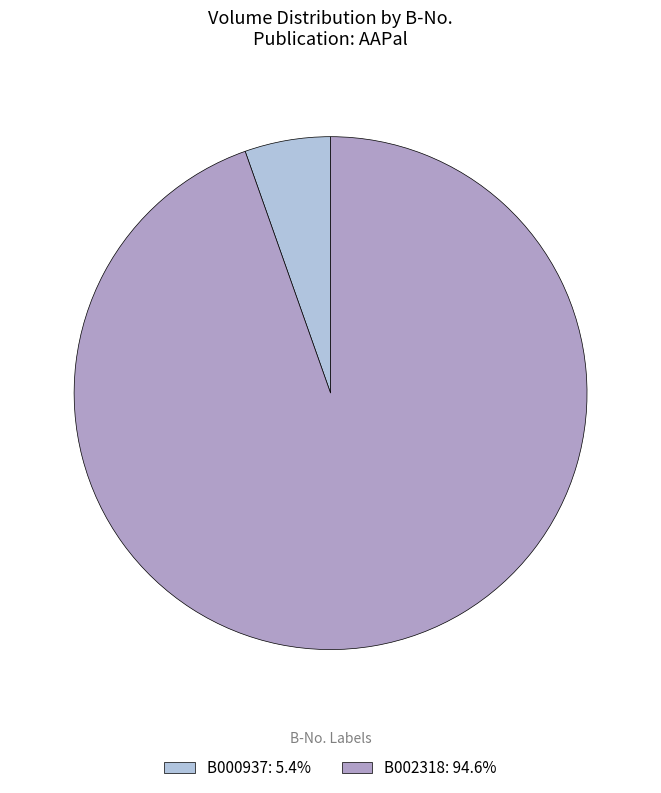

Rank the categories by value from highest to lowest.

B002318, B000937